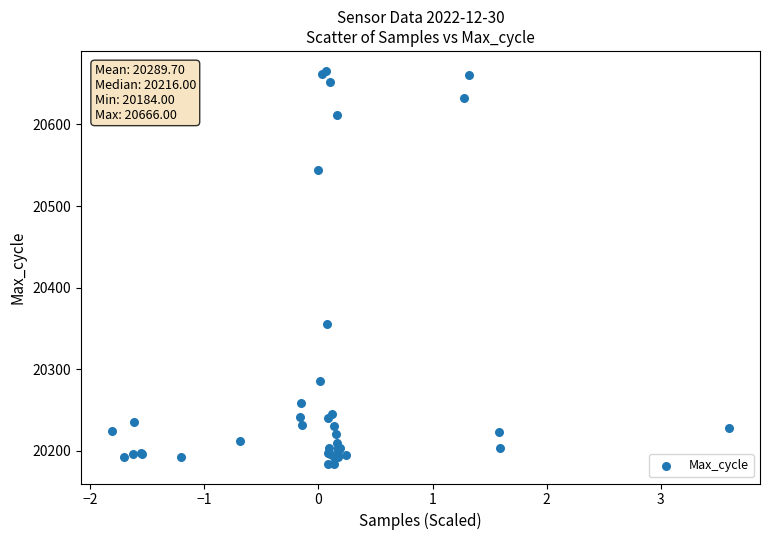

What Y value in the scatter plot is closest to 20425?

20356